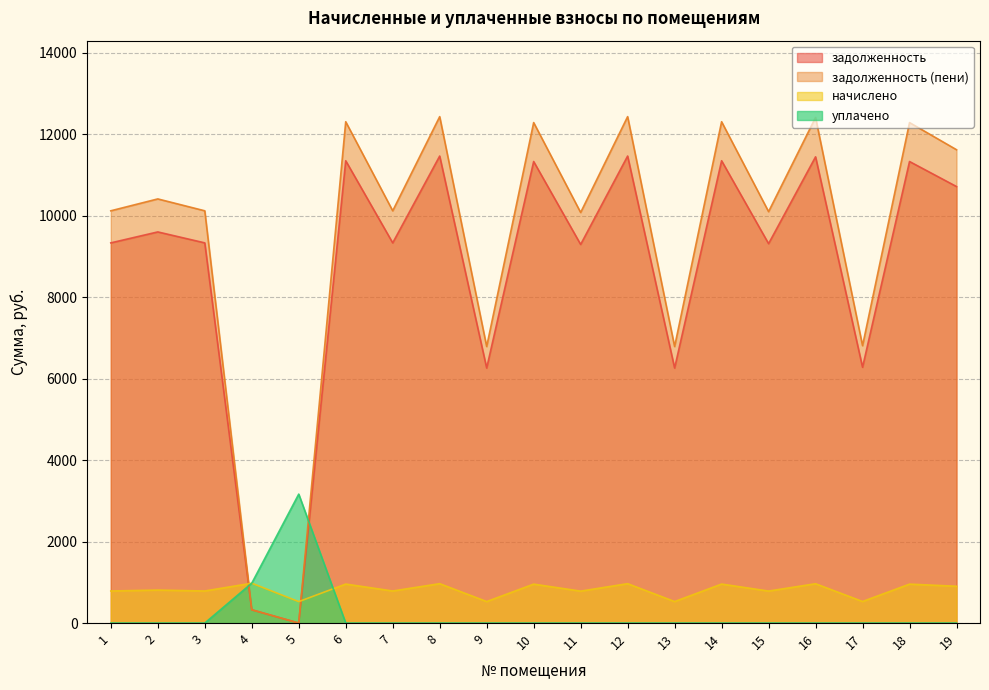

At which category does начислено reach its first local peak?

2